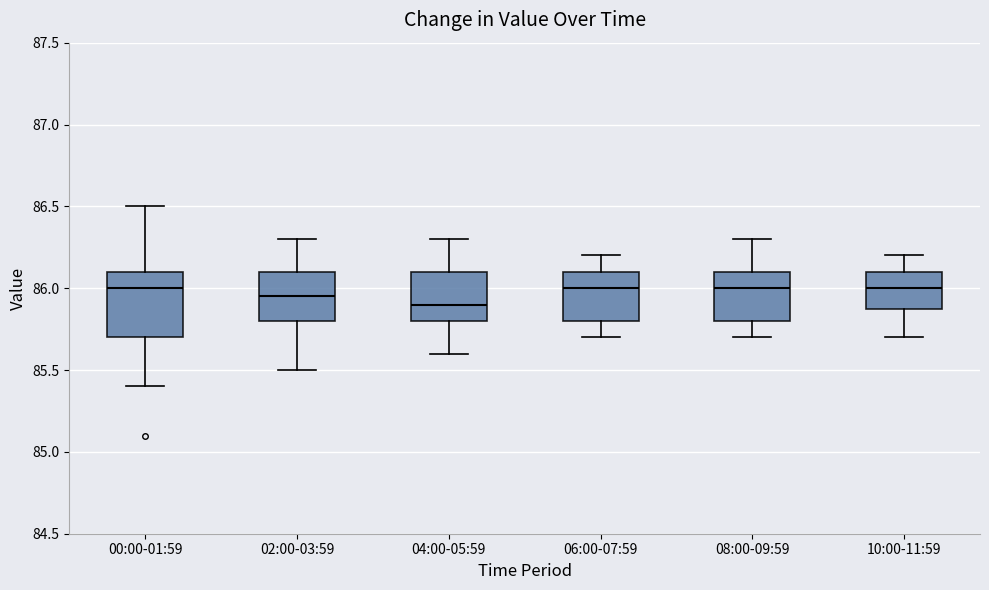

Reading left to right, transcribe this box plot: for each box, give where its median line is, the range the box spans, and where its two whiskers end, as read against the y-axis. The values are not printed on the chart, so give them approximately, as read against the axis.

00:00-01:59: median 86.00, box 85.70 to 86.10, whiskers 85.40 to 86.50
02:00-03:59: median 85.95, box 85.80 to 86.10, whiskers 85.50 to 86.30
04:00-05:59: median 85.90, box 85.80 to 86.10, whiskers 85.60 to 86.30
06:00-07:59: median 86.00, box 85.80 to 86.10, whiskers 85.70 to 86.20
08:00-09:59: median 86.00, box 85.80 to 86.10, whiskers 85.70 to 86.30
10:00-11:59: median 86.00, box 85.90 to 86.10, whiskers 85.70 to 86.20